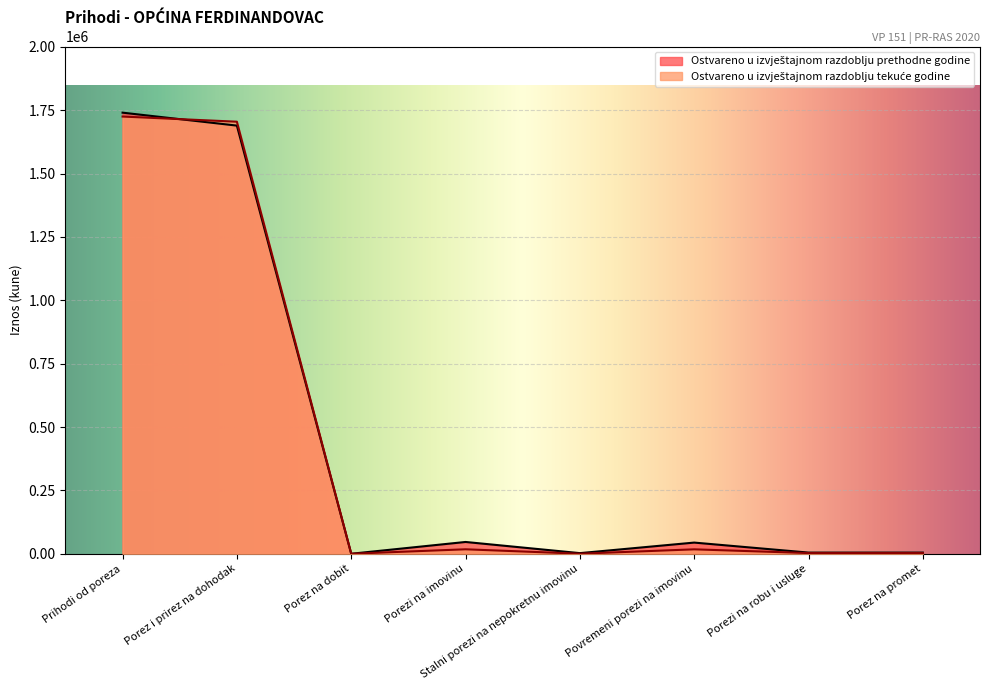

What is the total value across all series at Povremeni porezi na imovinu?

61465